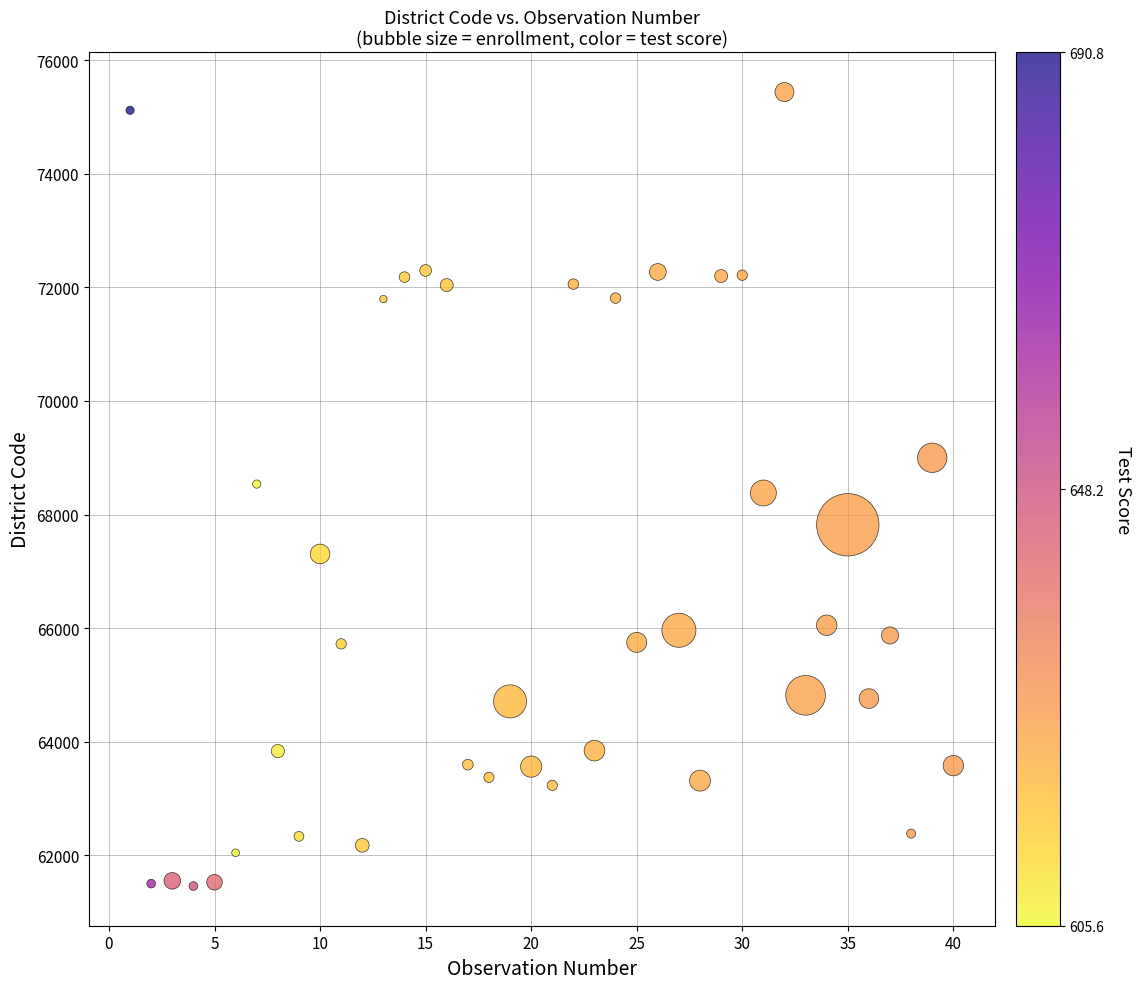

What is the range of Y values (max minus min)?

13983